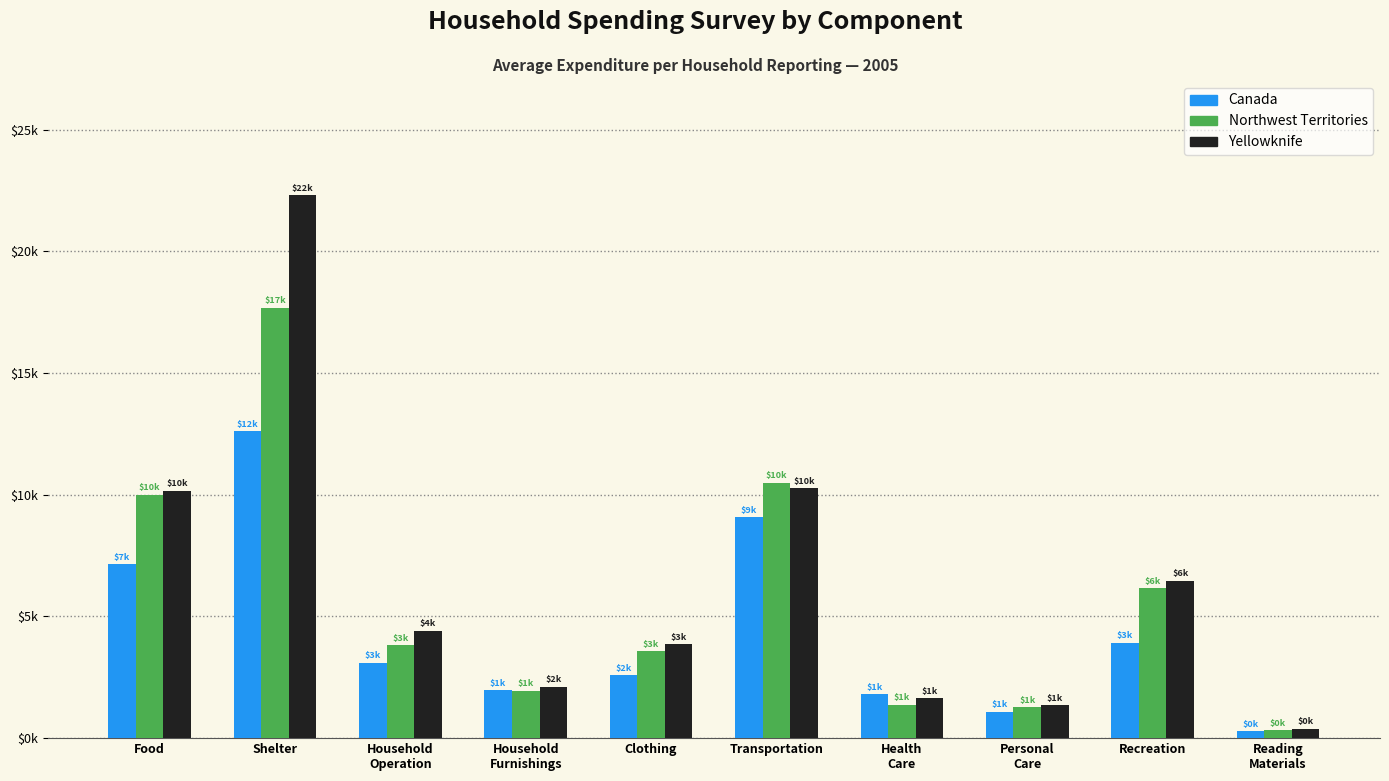

Reading left to right, what are all the values shown in this chart?

Canada: Food=7135	Shelter=12614	Household
Operation=3091	Household
Furnishings=1969	Clothing=2588	Transportation=9073	Health
Care=1799	Personal
Care=1094	Recreation=3918	Reading
Materials=284
Northwest Territories: Food=10002	Shelter=17692	Household
Operation=3820	Household
Furnishings=1944	Clothing=3564	Transportation=10503	Health
Care=1373	Personal
Care=1277	Recreation=6166	Reading
Materials=327
Yellowknife: Food=10162	Shelter=22312	Household
Operation=4405	Household
Furnishings=2113	Clothing=3864	Transportation=10273	Health
Care=1634	Personal
Care=1353	Recreation=6466	Reading
Materials=392